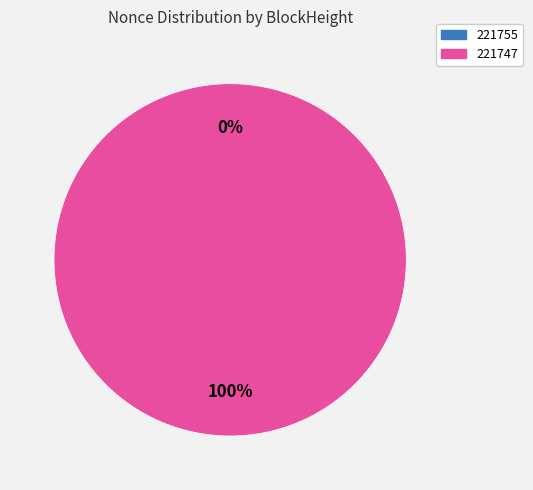

Is it true that 221755 is 1% of the pie?

False